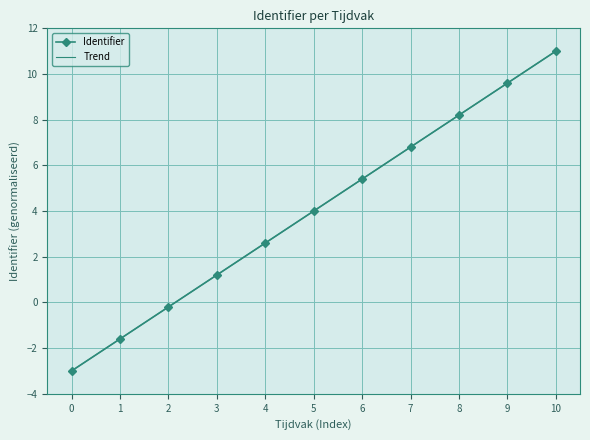

Count the number of categories in the chart.

11